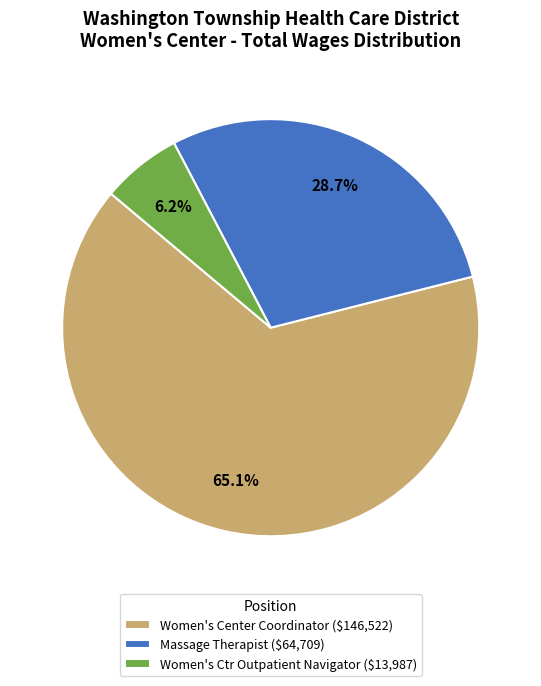

To the nearest percent, what is the difference between the largest and smallest slice percentages?

59%